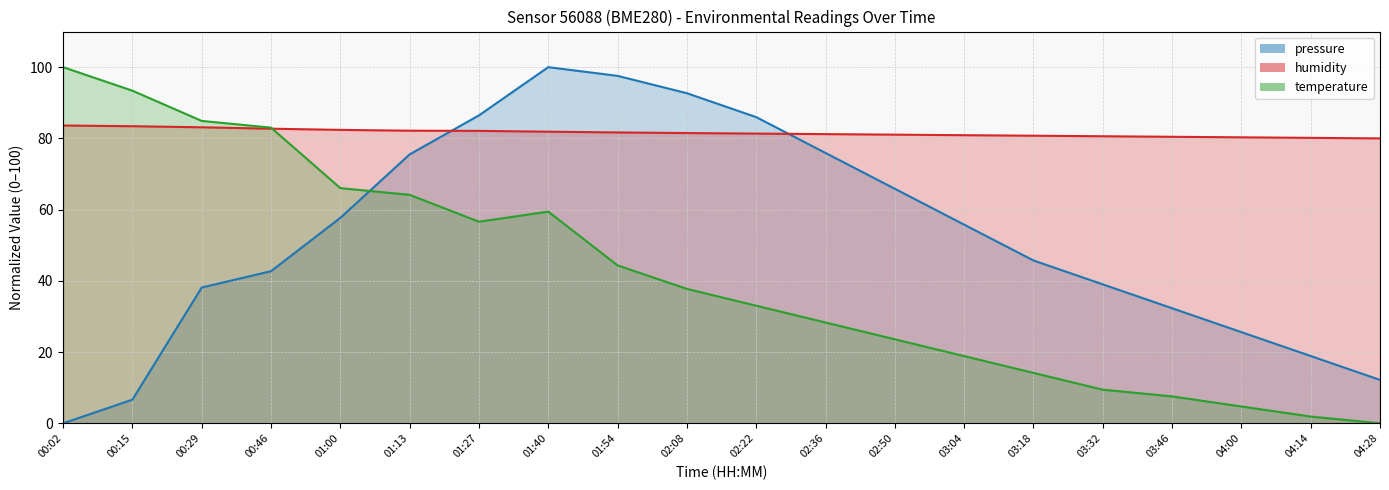

What is the difference between the second highest and second lowest values in the humidity series?

3.3